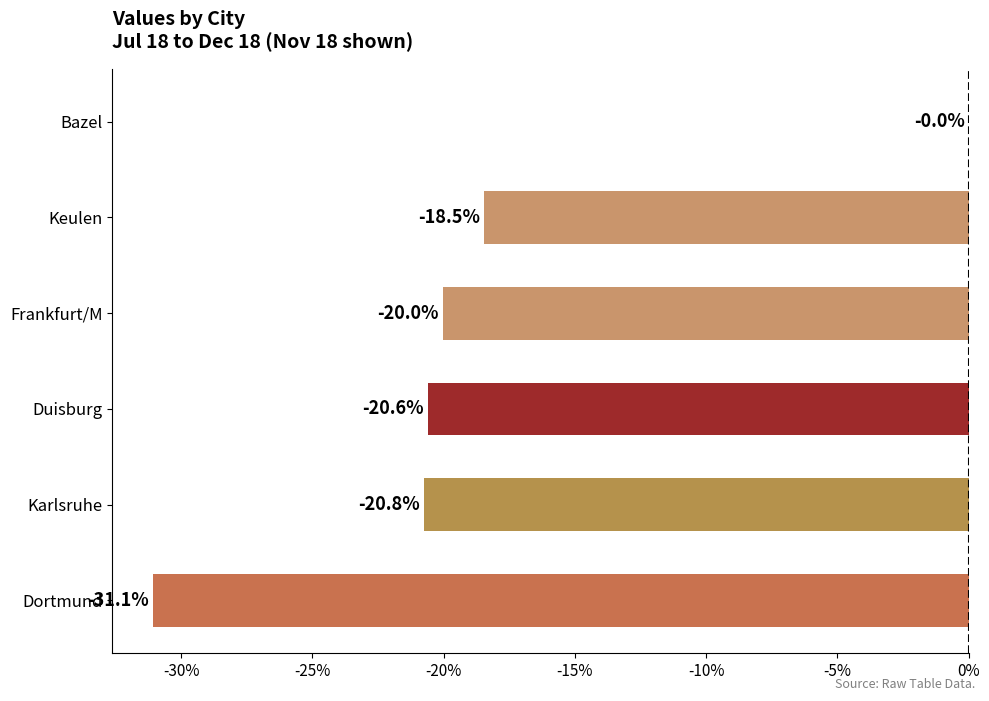

Is it true that the value at Karlsruhe is -28.1?

False